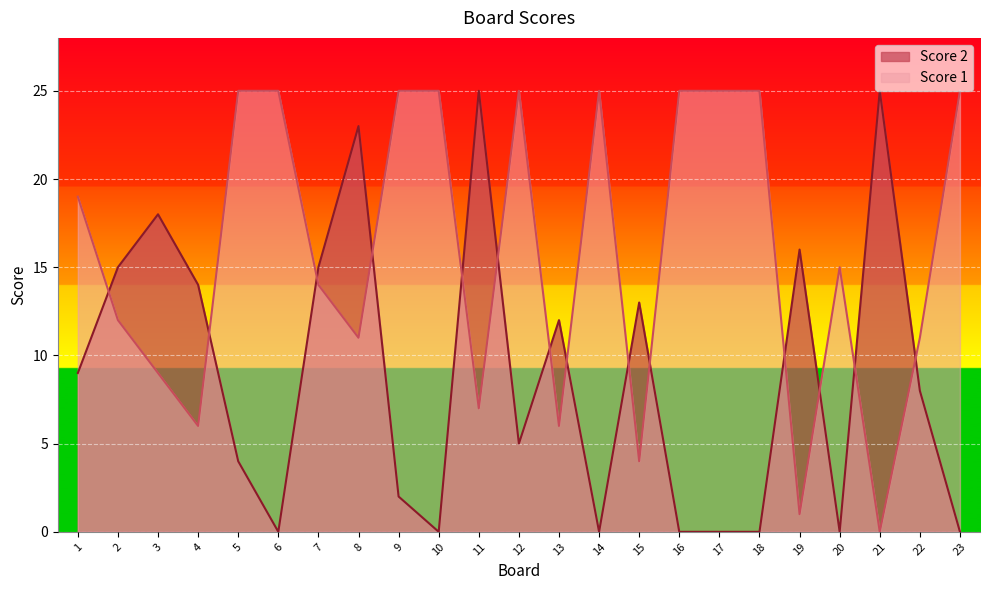

Is the value of Score 2 at 23 greater than the value of Score 1 at 10?

No